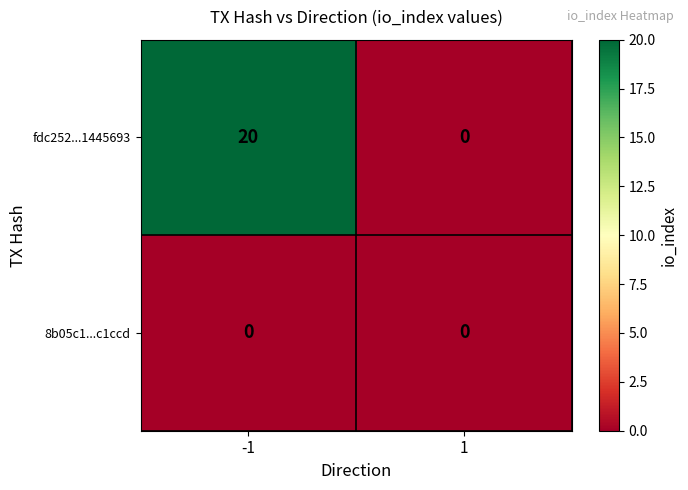

What is the maximum value shown in the chart?

20